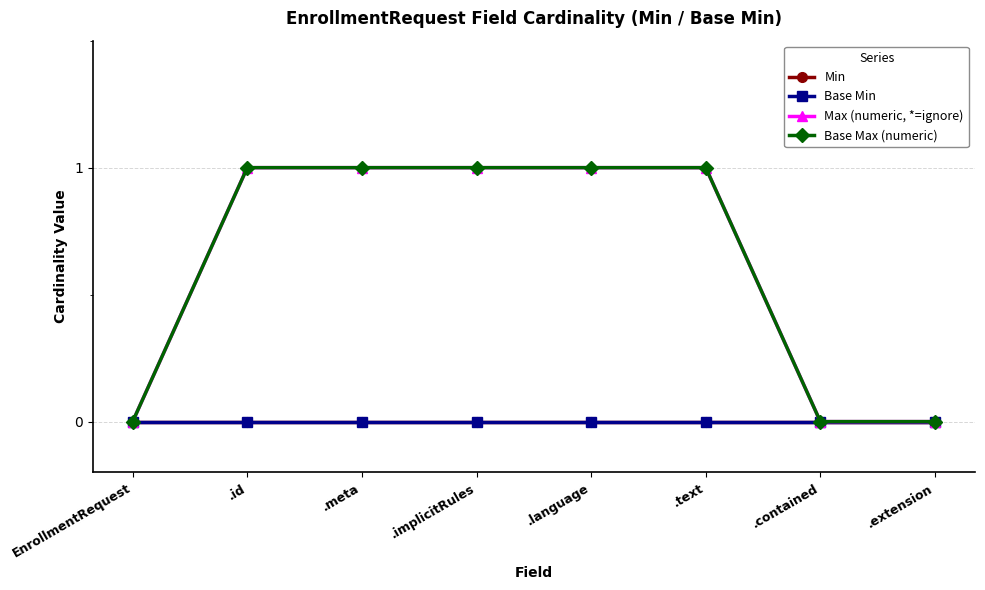

What is the label of the 7th point from the left?

.contained